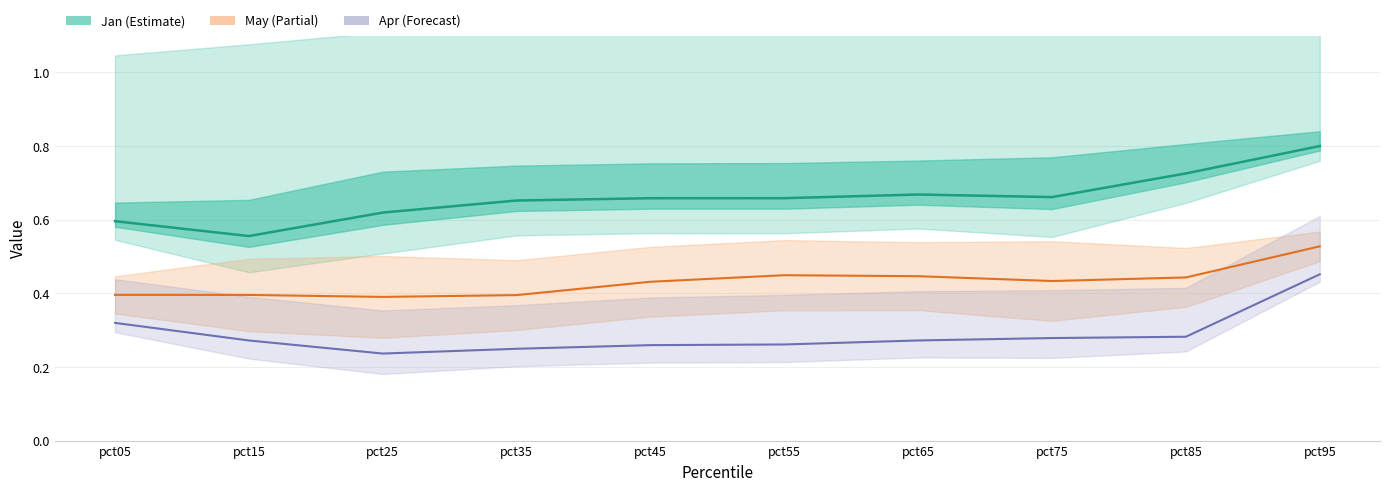

At which category does Apr reach its first local valley?

pct25